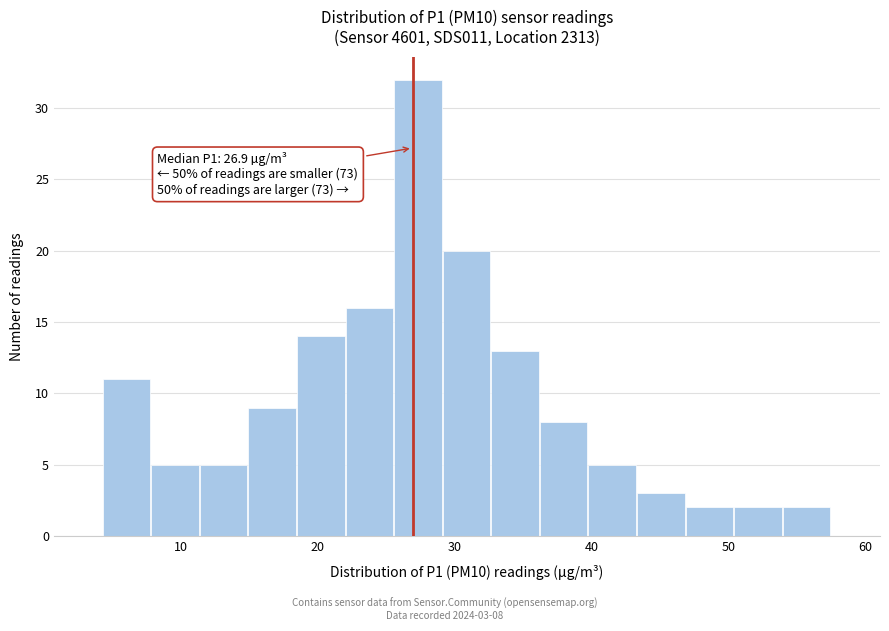

Read against the x-axis, roughly where is the centre of the tallest bar?

27